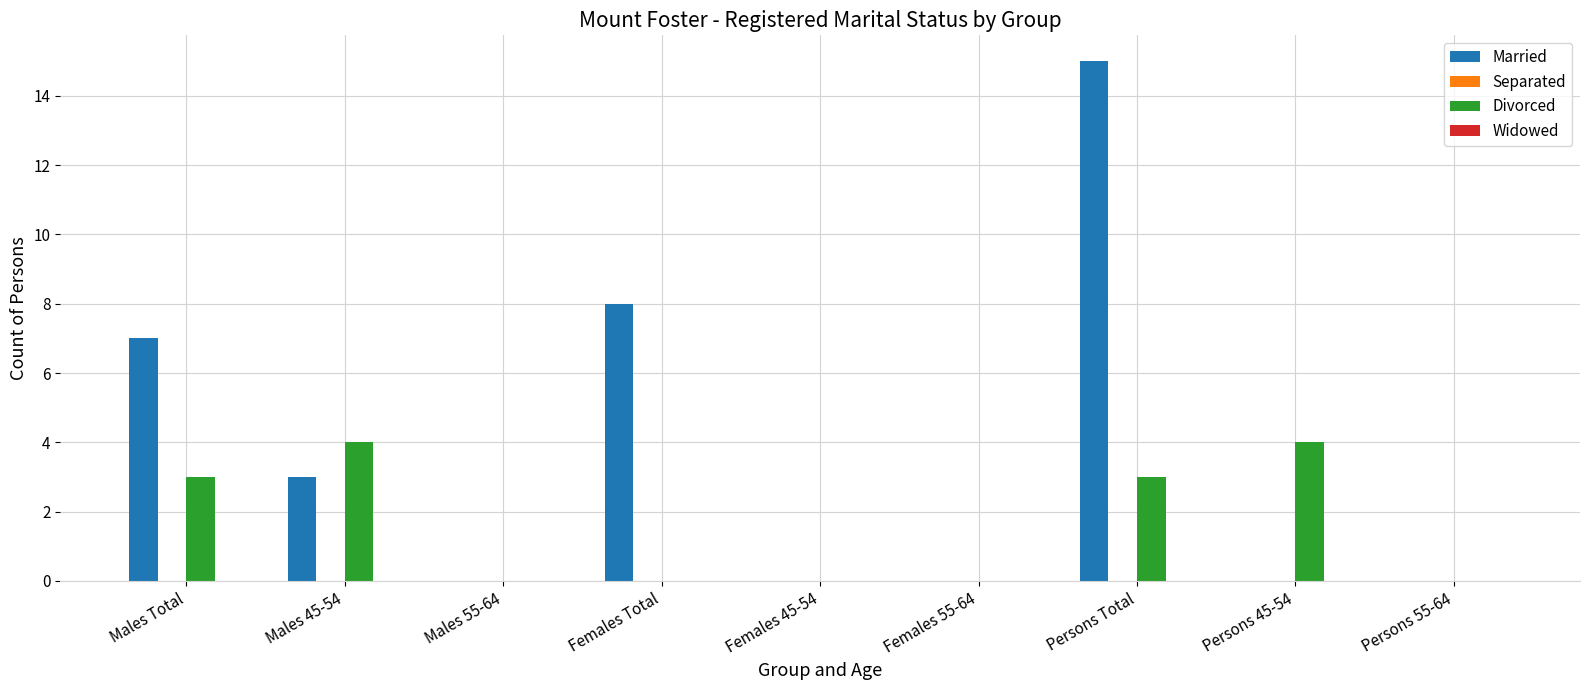

Which category has the highest value in the Married series?

Persons Total